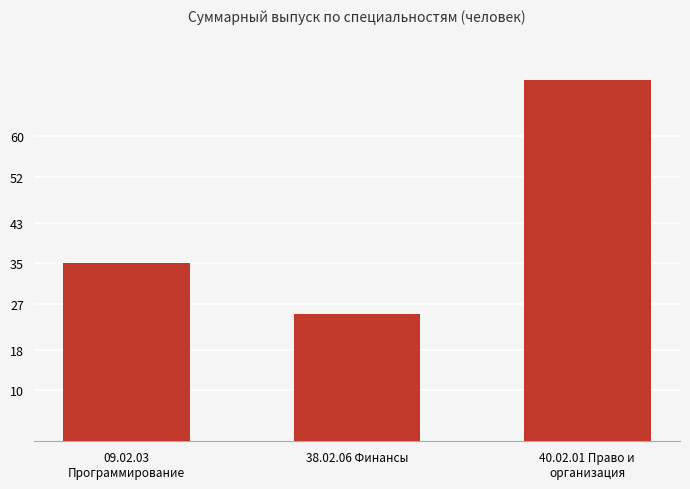

True or false: the data shows 38 at 38.02.06 Финансы.

False